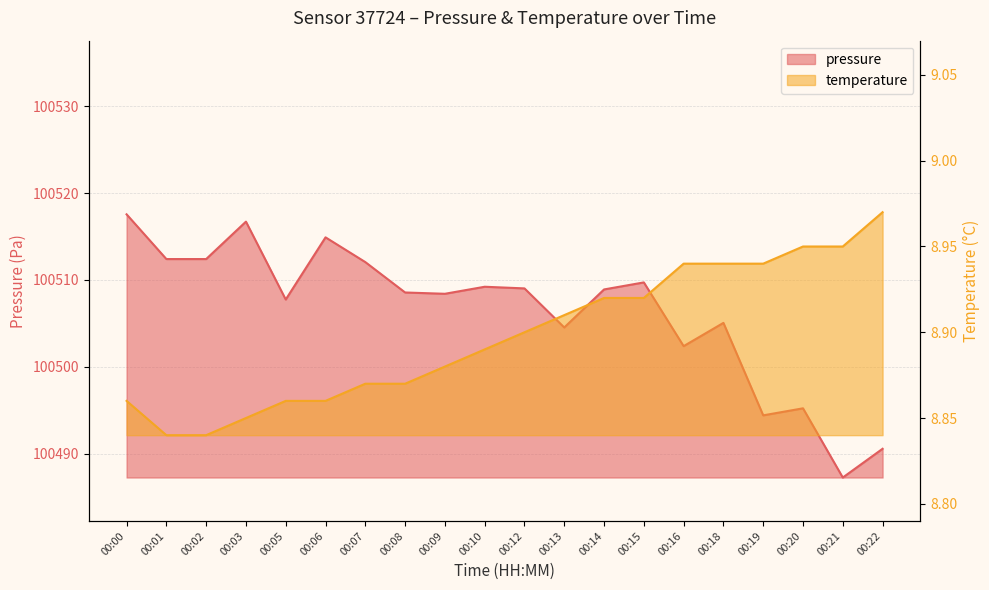

Reading left to right, extract all data points from this chart.

pressure: 00:00=100517.6	00:01=100512.4	00:02=100512.4	00:03=100516.7	00:05=100507.8	00:06=100514.9	00:07=100512.1	00:08=100508.6	00:09=100508.4	00:10=100509.2	00:12=100509.0	00:13=100504.5	00:14=100508.9	00:15=100509.7	00:16=100502.4	00:18=100505.1	00:19=100494.4	00:20=100495.2	00:21=100487.2	00:22=100490.6
temperature: 00:00=8.9	00:01=8.8	00:02=8.8	00:03=8.8	00:05=8.9	00:06=8.9	00:07=8.9	00:08=8.9	00:09=8.9	00:10=8.9	00:12=8.9	00:13=8.9	00:14=8.9	00:15=8.9	00:16=8.9	00:18=8.9	00:19=8.9	00:20=8.9	00:21=8.9	00:22=9.0